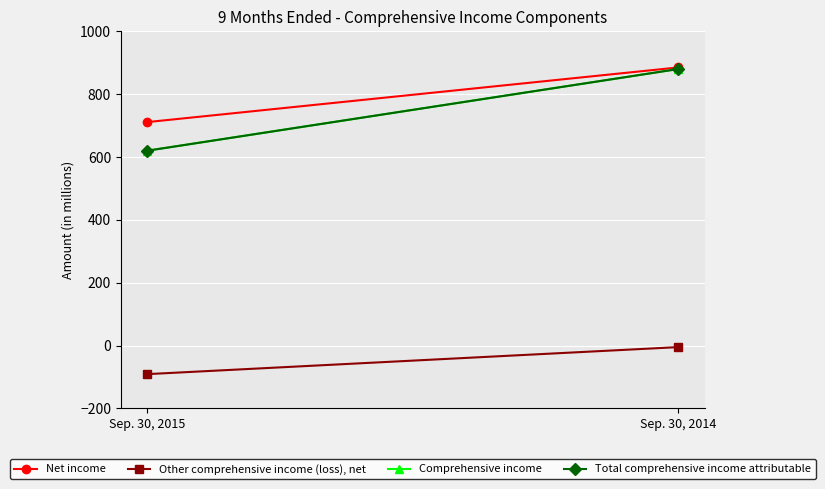

Between Sep. 30, 2015 and Sep. 30, 2014, which is larger?

Sep. 30, 2014